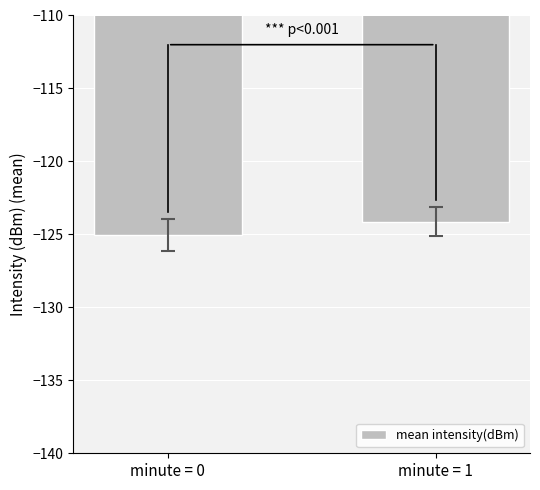

What is the average value?

-124.6